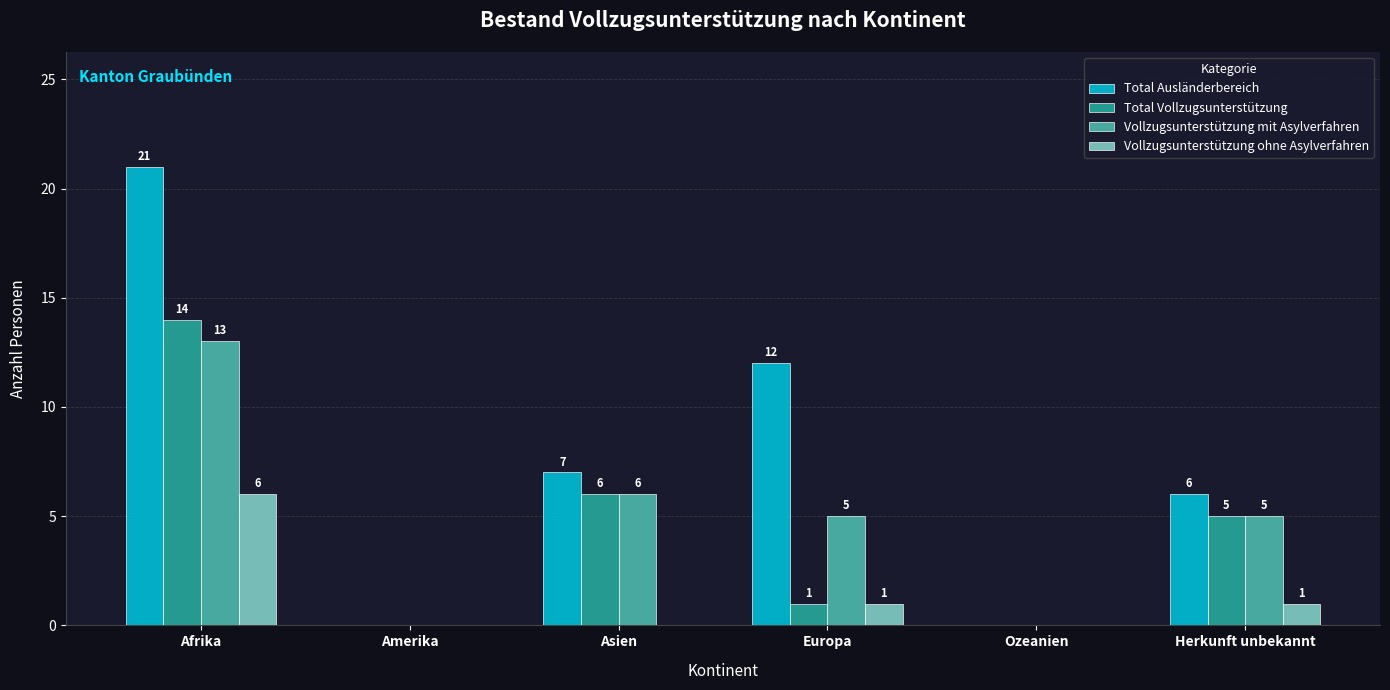

Which series has the largest total across all categories?

Total Ausländerbereich